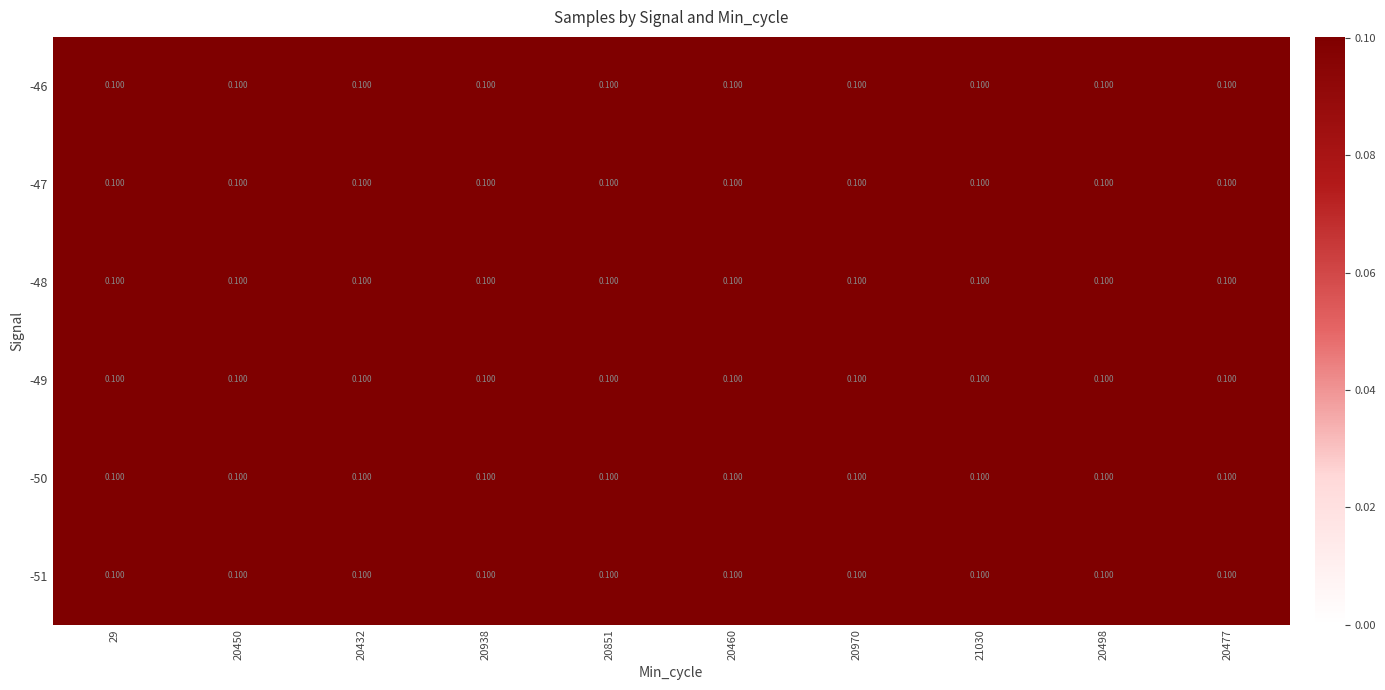

At which category is the sum across all series the highest?

20432